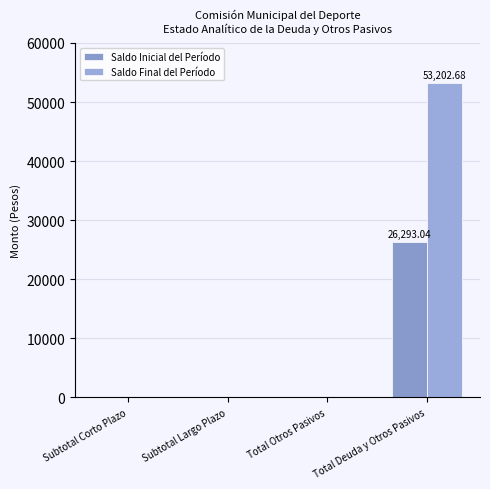

The value of Saldo Inicial del Período at Subtotal Corto Plazo is 8939.2. True or false?

False